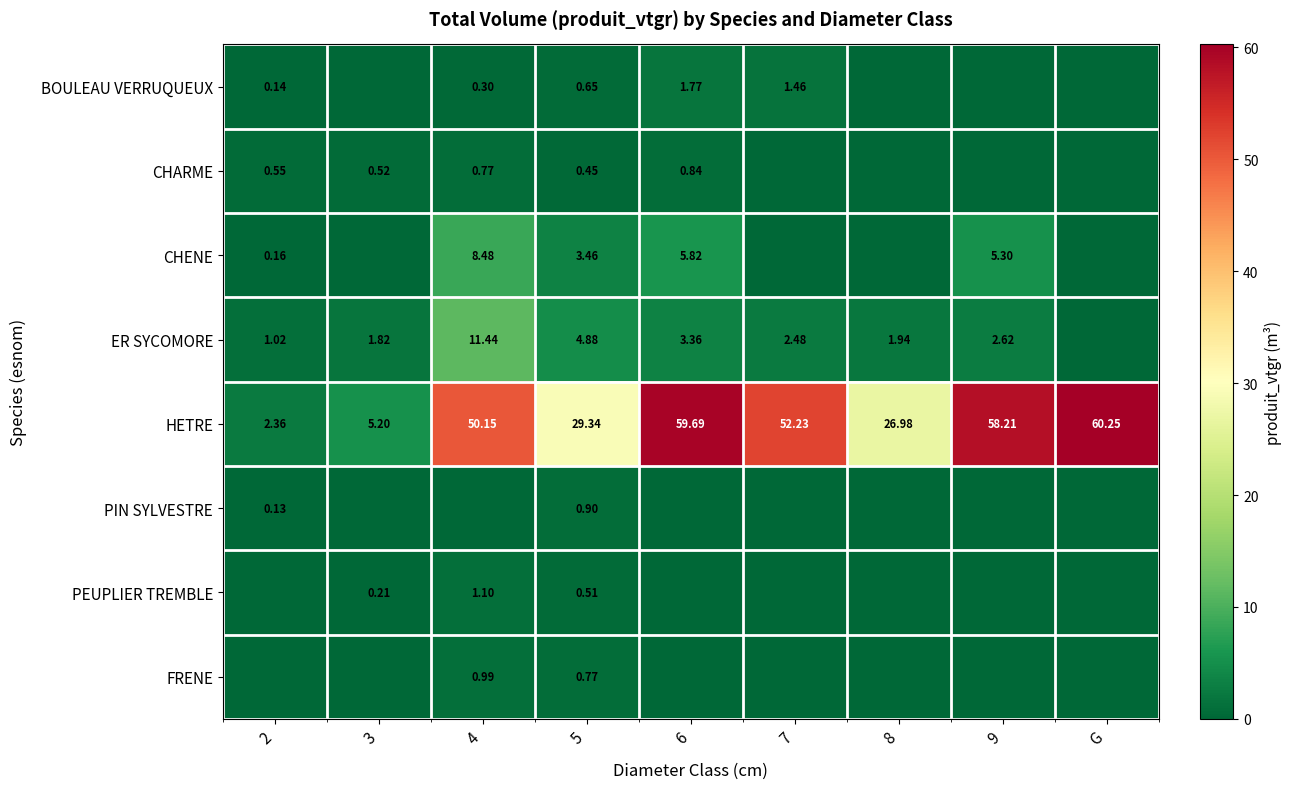

True or false: HETRE has a value of 29.3 at 5.

True